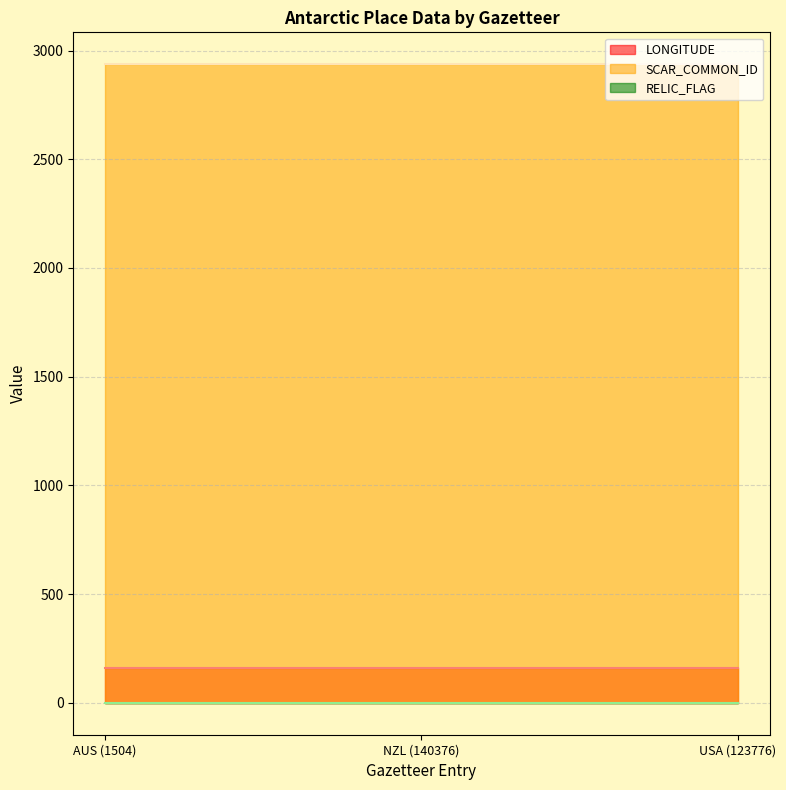

What is the label of the 2nd point from the left?

NZL (140376)